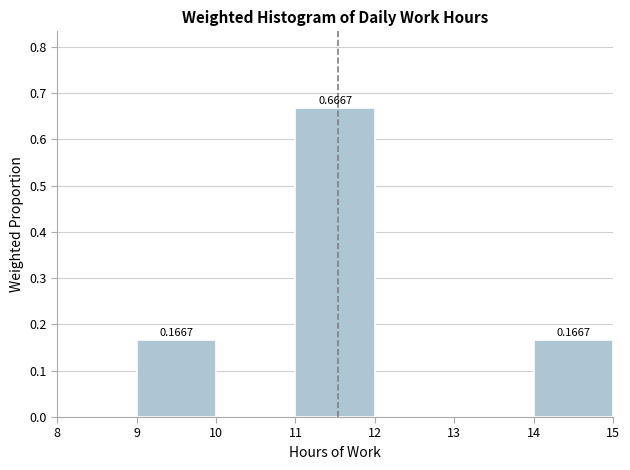

Which range on the x-axis has the tallest bar?

11 to 12